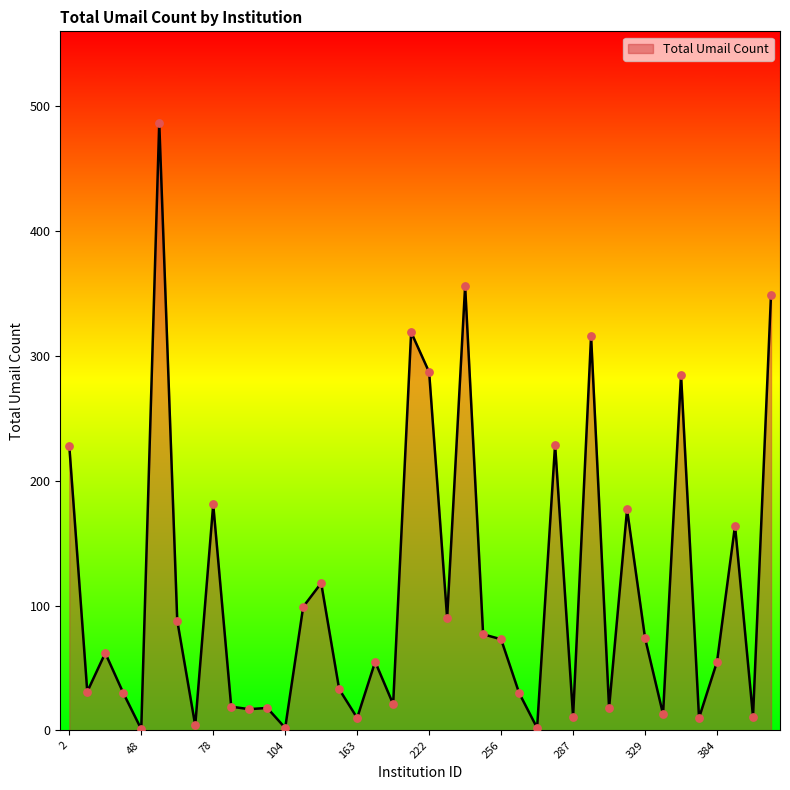

What is the difference between the maximum and minimum values?

486